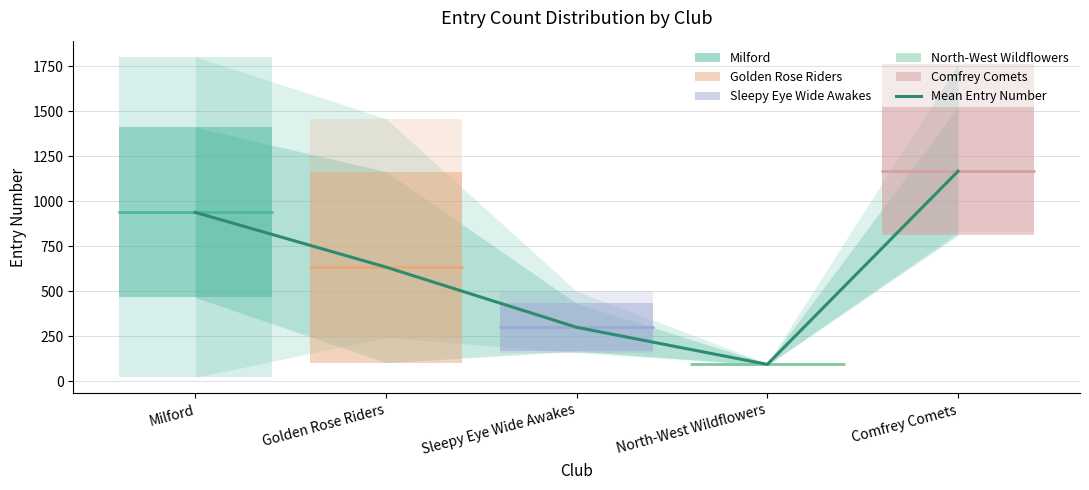

What is the label of the 2nd point from the left?

Golden Rose Riders